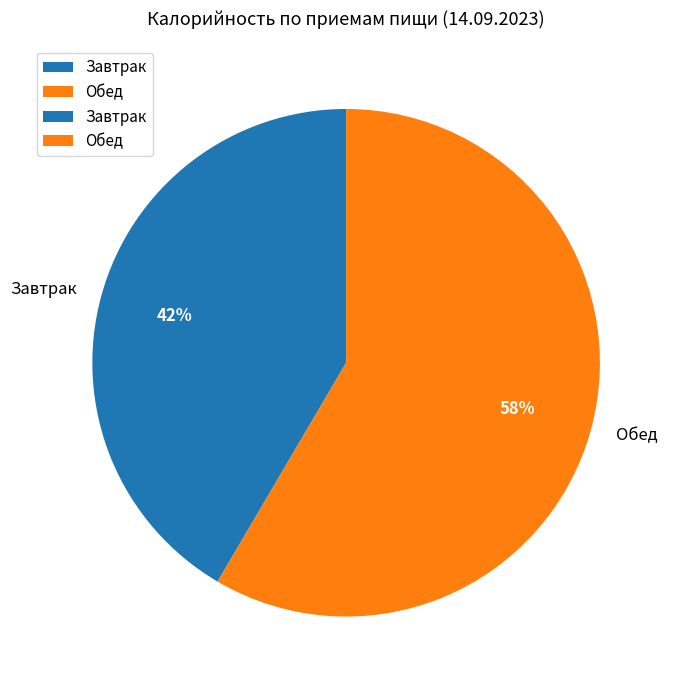

How many slices are in this pie chart?

2